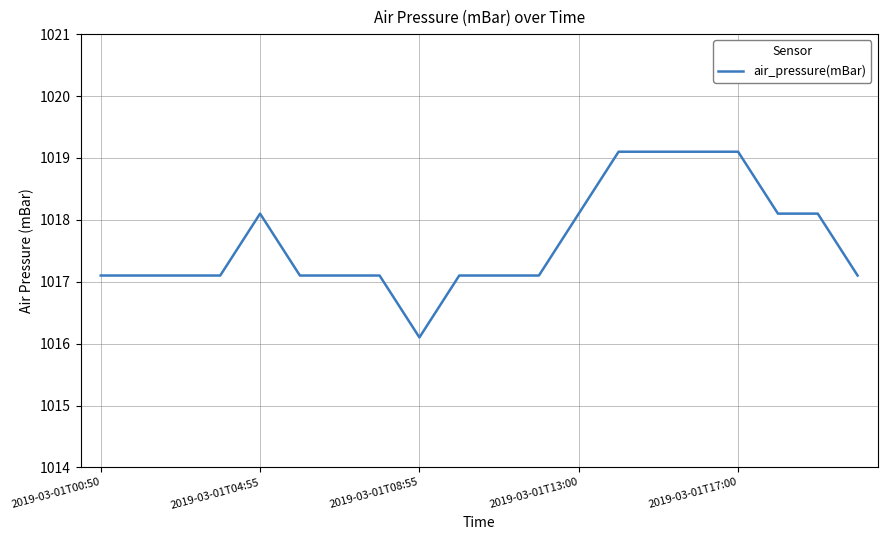

What is the difference between the maximum and minimum values?

3.0